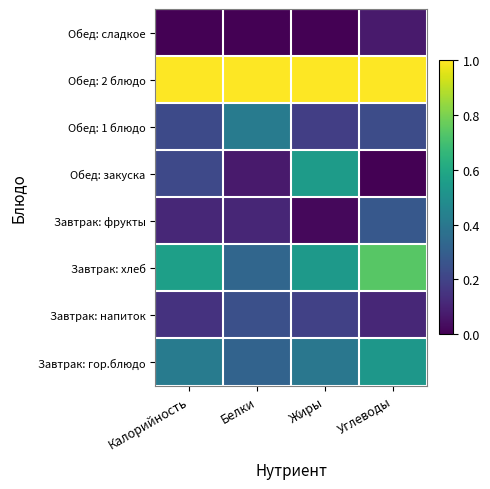

Which series has the largest range (max minus min)?

Обед: закуска